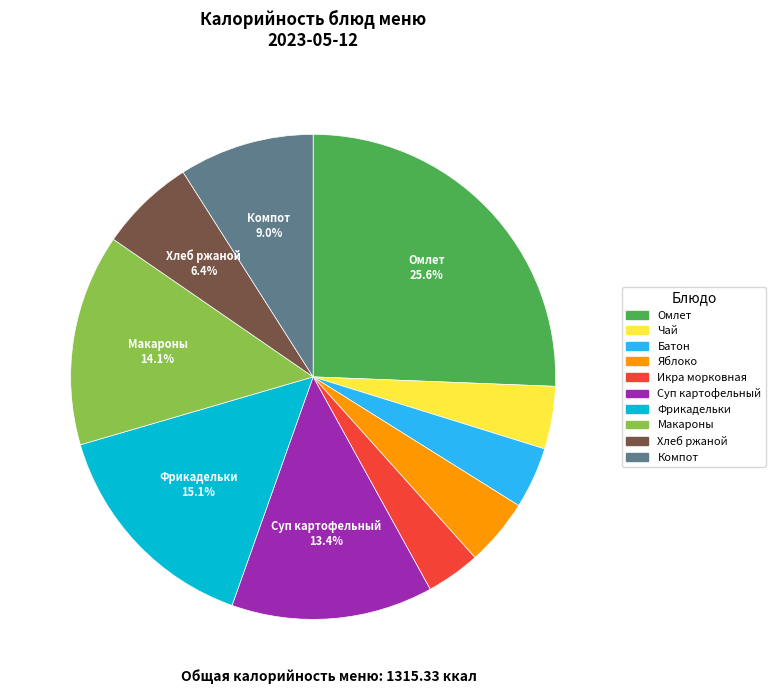

Is there a majority slice in this chart?

No